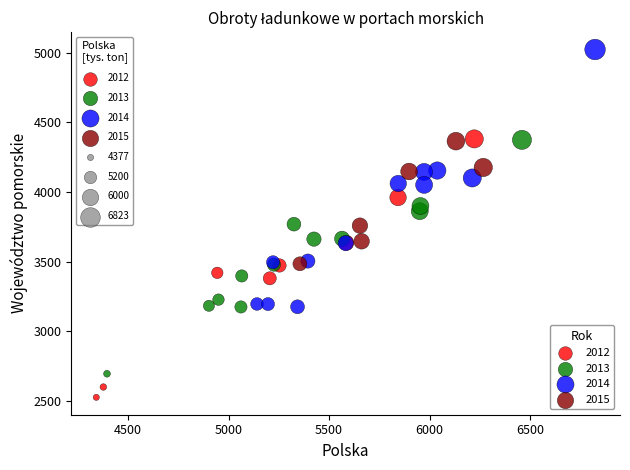

Which series reaches the maximum Y coordinate?

2014